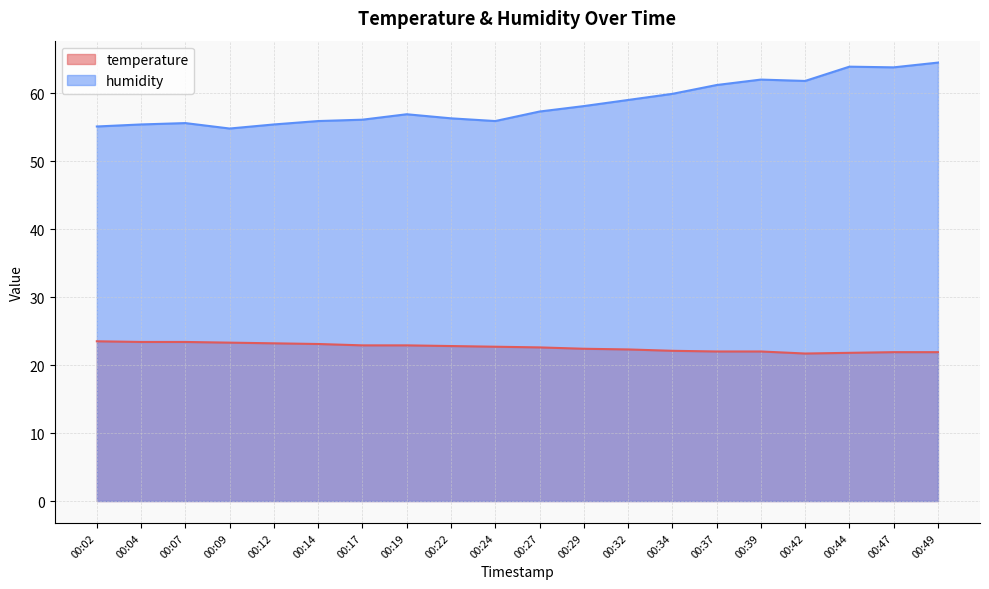

What is the difference between the highest and lowest values at 00:37?

39.2